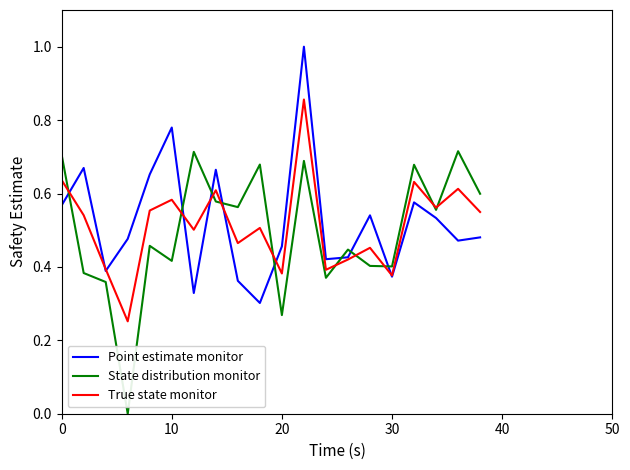

What is the maximum value shown in the chart?

1.0